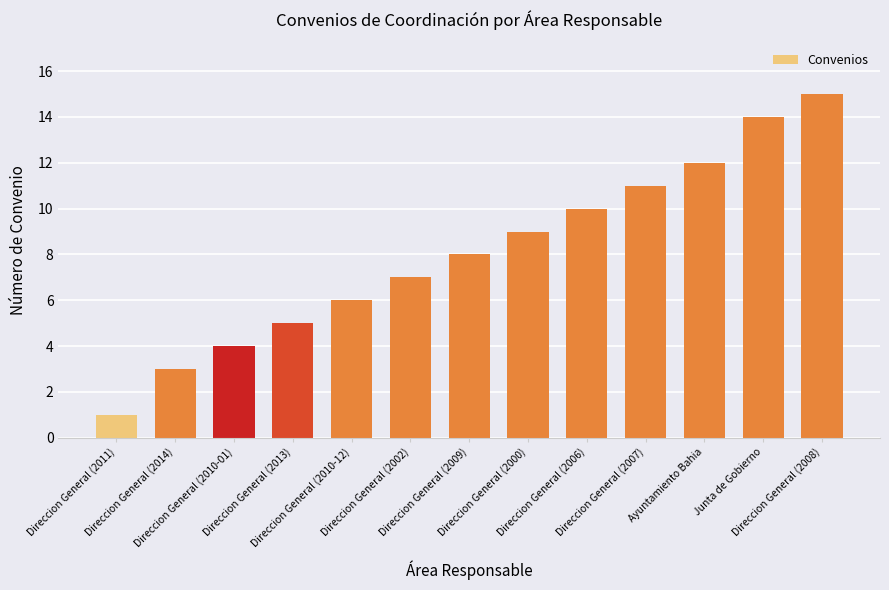

Rank the categories by value from lowest to highest.

Direccion General (2011), Direccion General (2014), Direccion General (2010-01), Direccion General (2013), Direccion General (2010-12), Direccion General (2002), Direccion General (2009), Direccion General (2000), Direccion General (2006), Direccion General (2007), Ayuntamiento Bahia, Junta de Gobierno, Direccion General (2008)